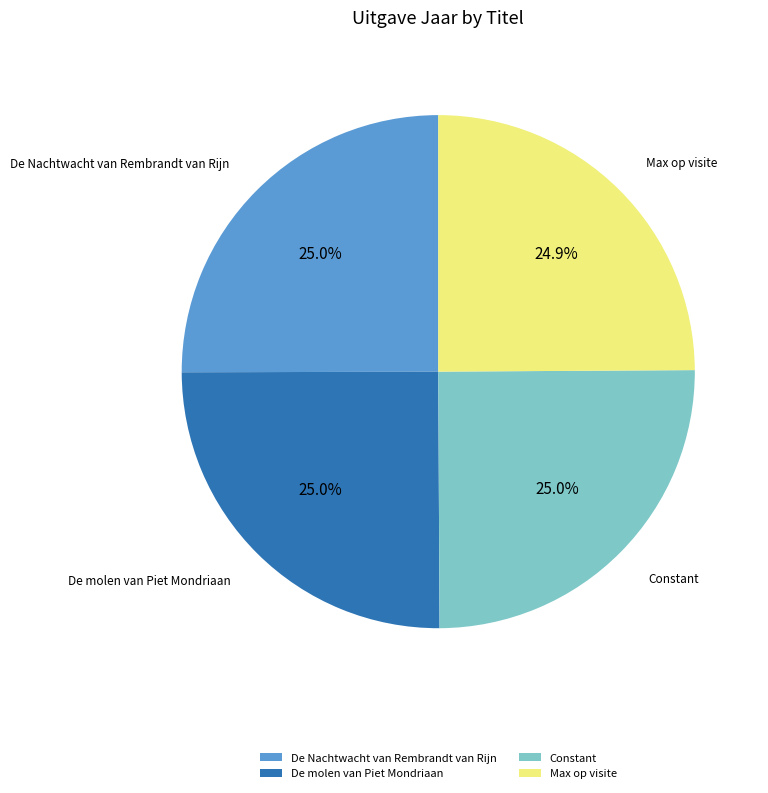

True or false: Max op visite accounts for 11% of the total.

False